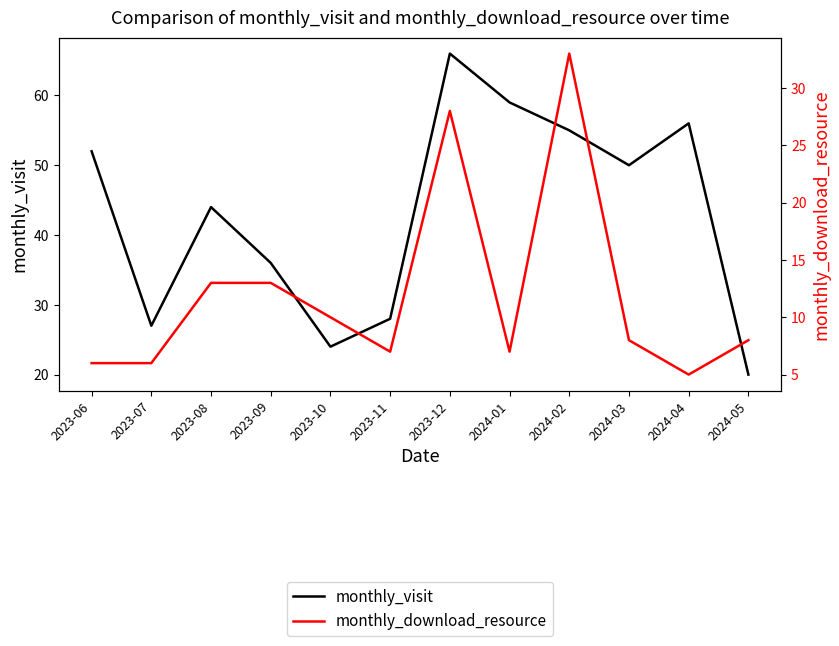

True or false: monthly_visit and monthly_download_resource intersect in this chart.

False